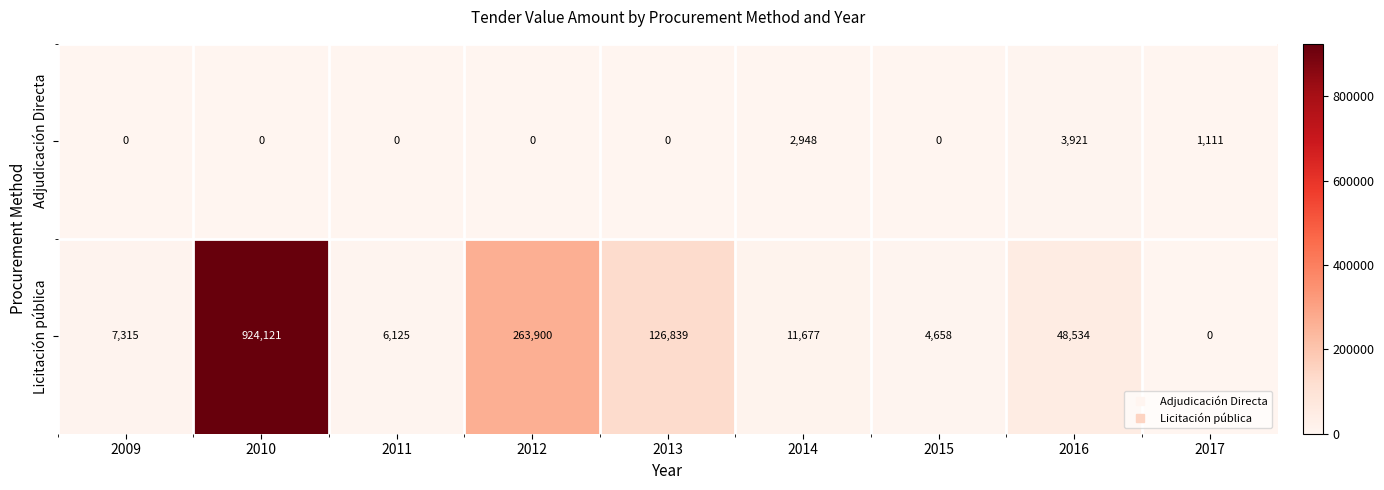

At which category is the sum across all series the highest?

2010